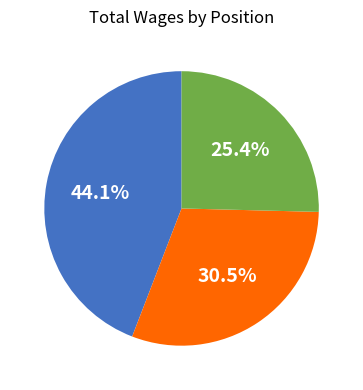

Is there a majority slice in this chart?

No